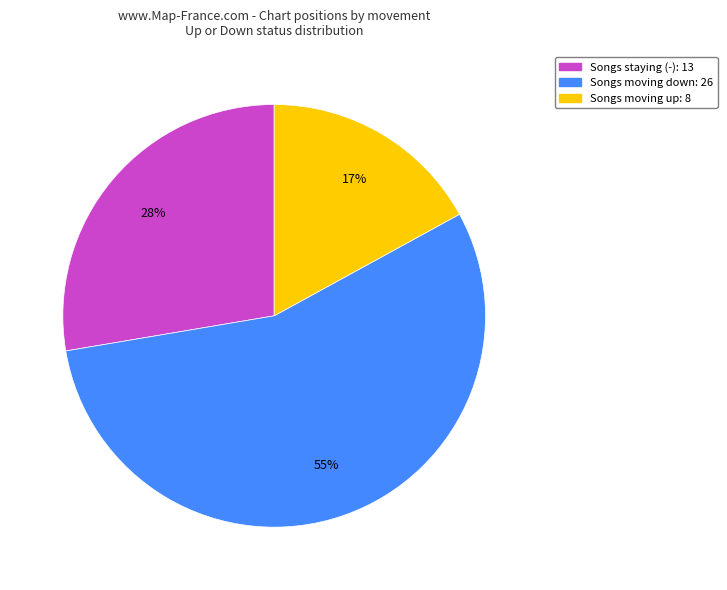

Does any single category account for the majority?

Yes